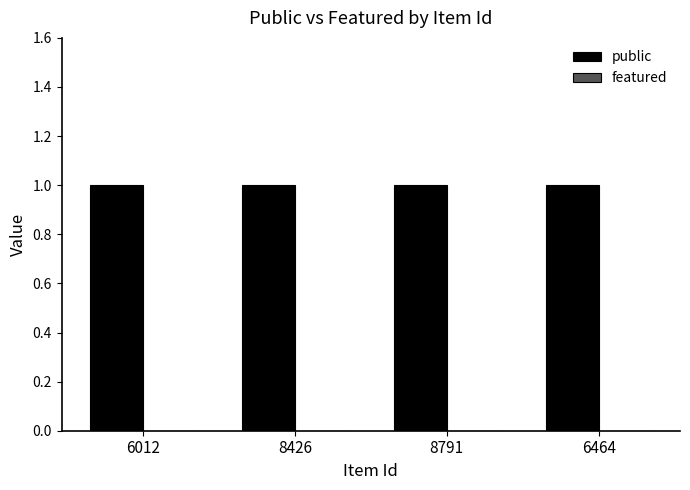

At how many categories does at least one series exceed 0?

4